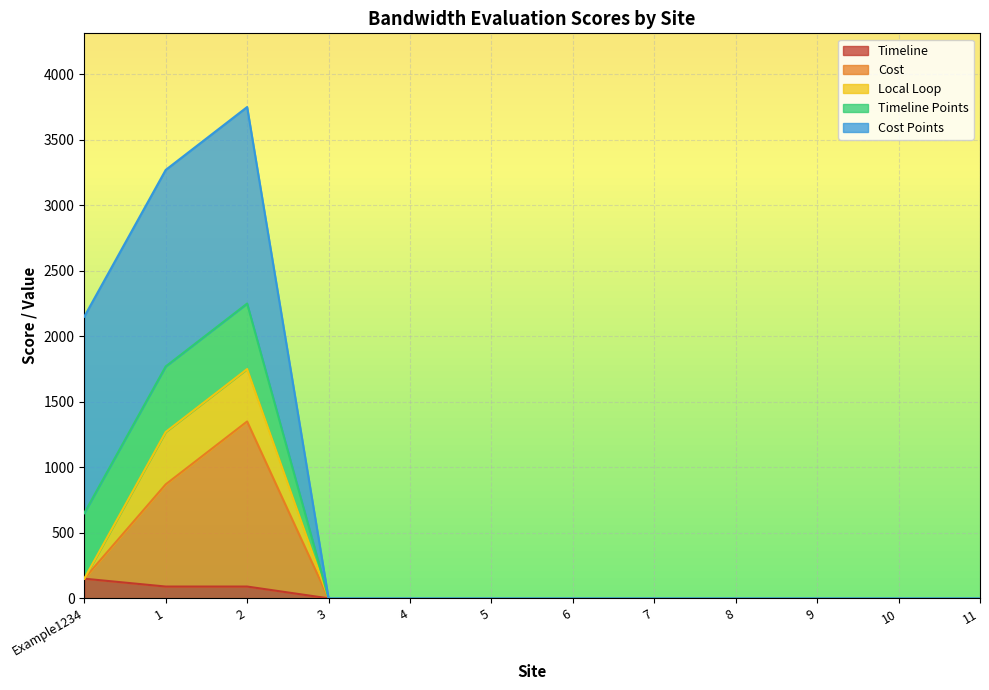

The value of Cost at Example1234 is 95. True or false?

False